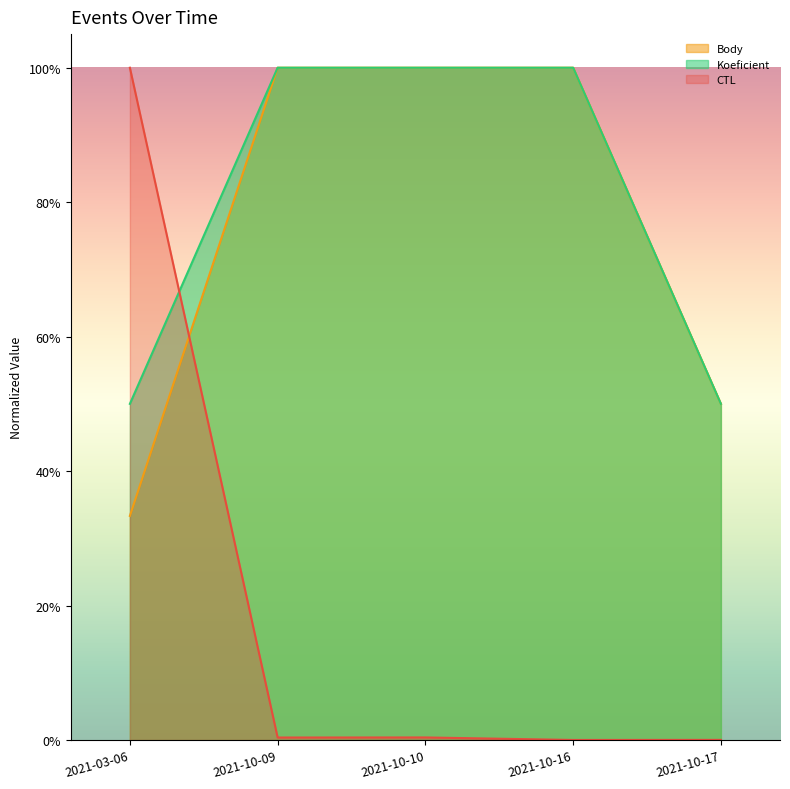

Rank the series at 2021-10-09 from highest to lowest value.

Body, Koeficient, CTL